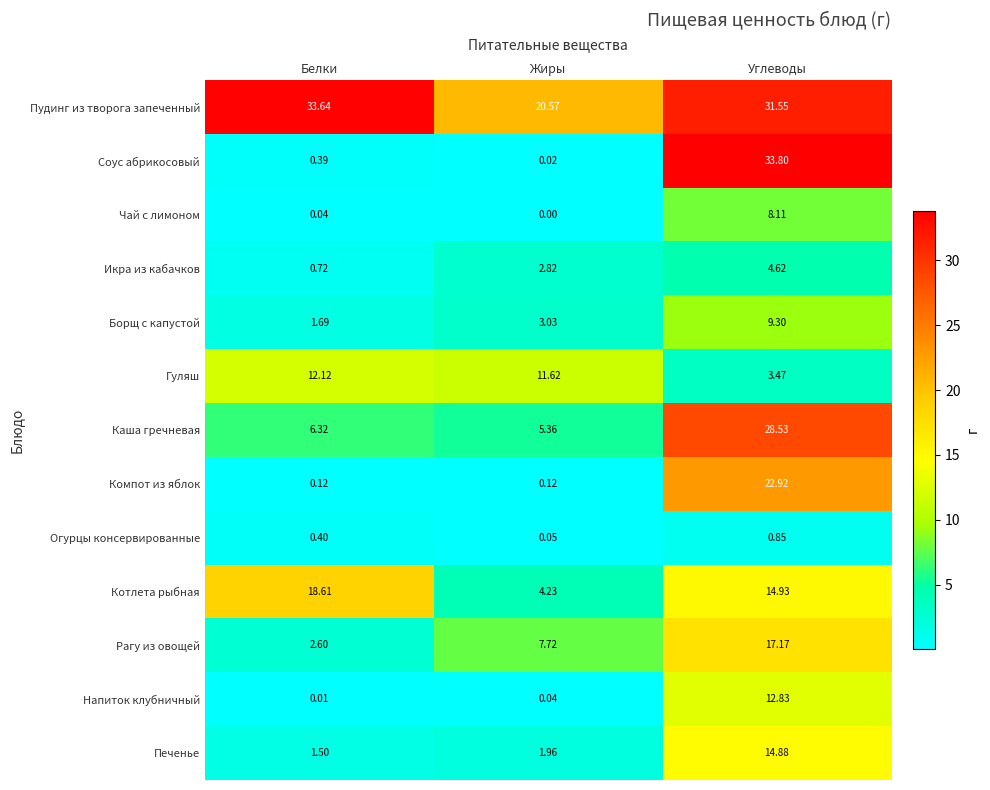

Which label corresponds to the smallest value in the chart?

Жиры